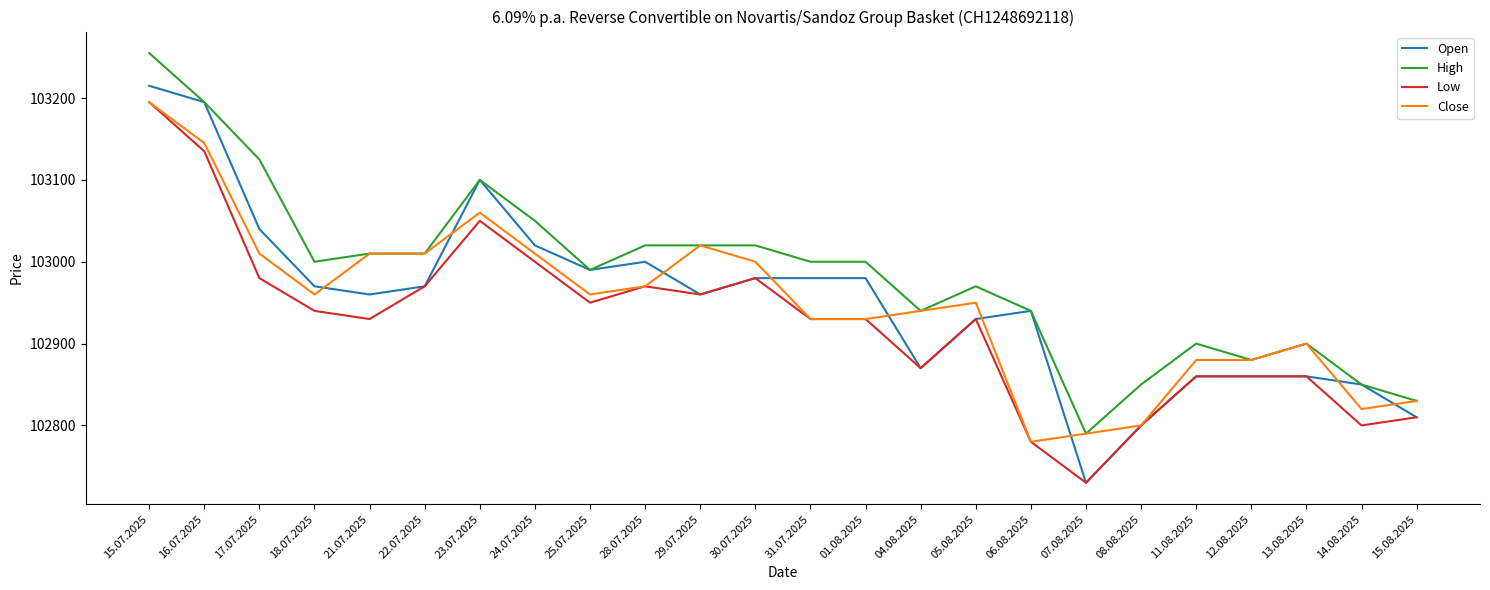

What is the sum of the Low values at 15.08.2025 and 24.07.2025?

205810